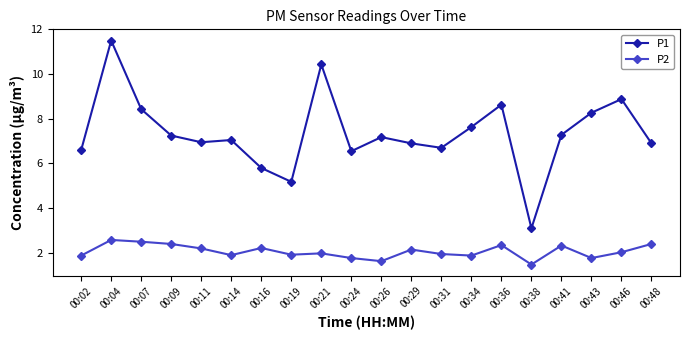

Which label corresponds to the smallest value in the chart?

00:38